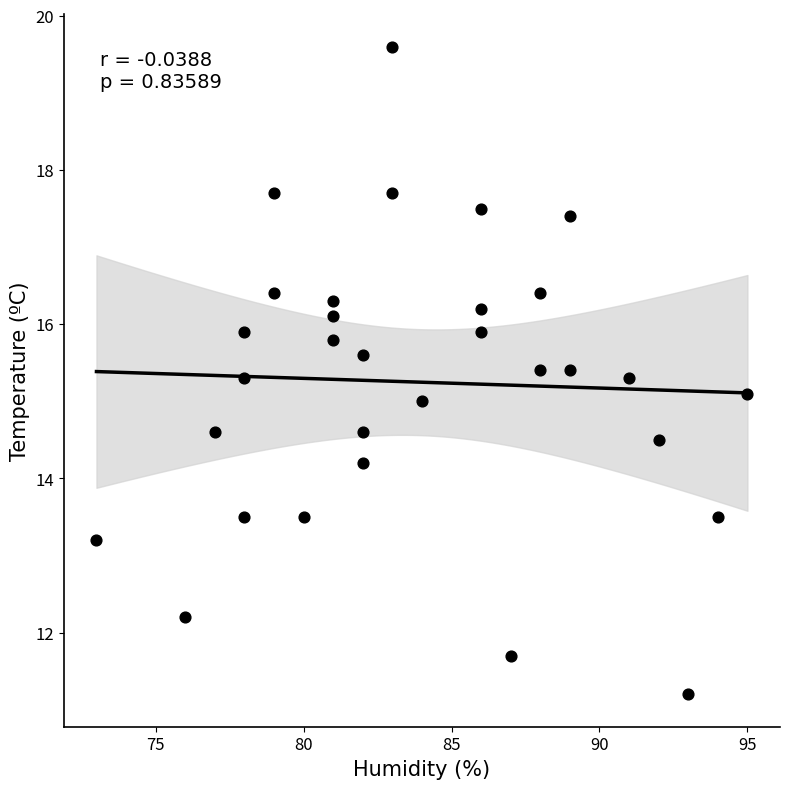

What is the range of X values (max minus min)?

22.0